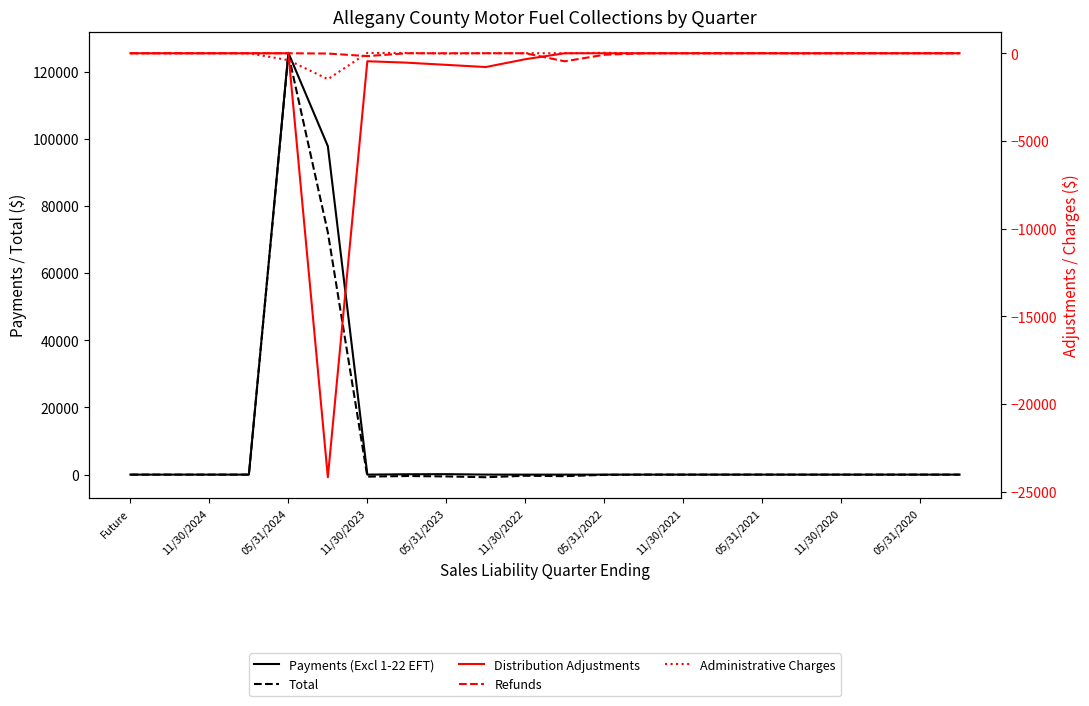

True or false: Distribution Adjustments and Total cross at least once.

True